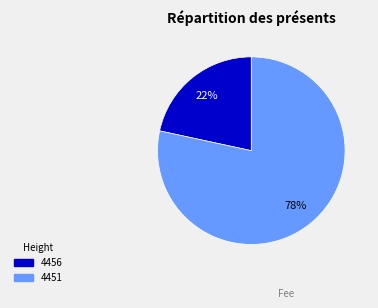

What is the smallest slice in the pie chart?

4456